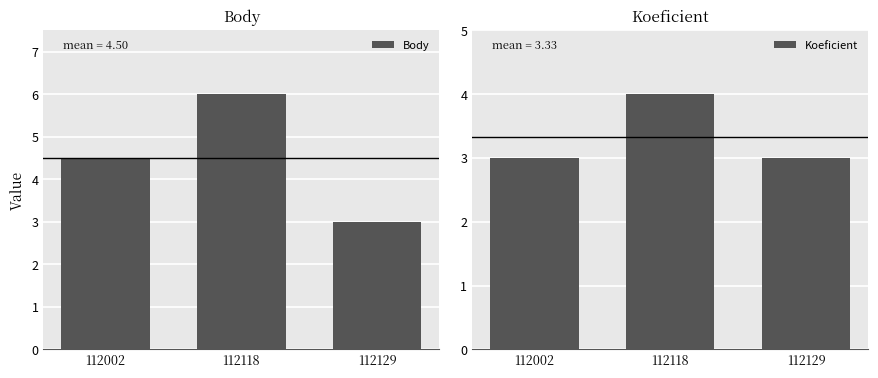

The value of Koeficient at 112118 is 2.3. True or false?

False